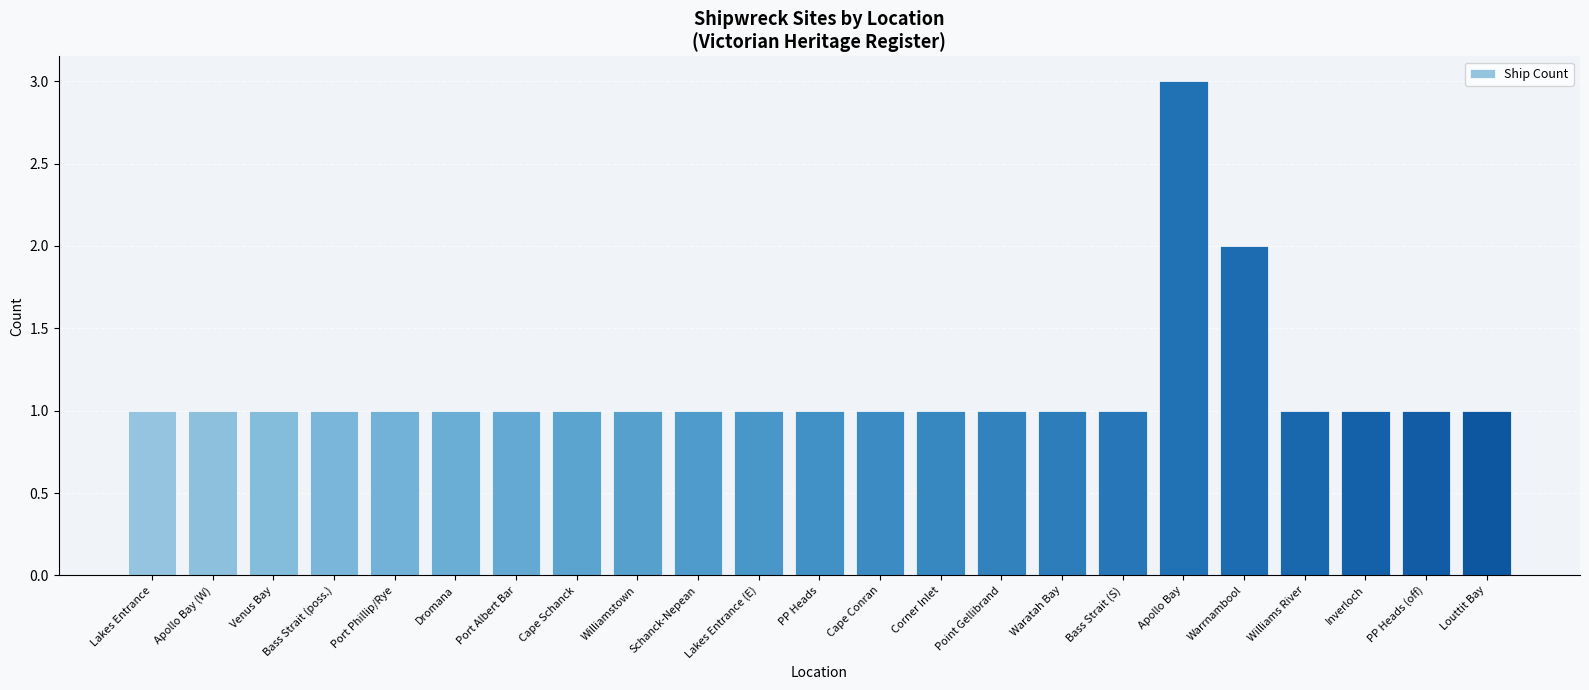

What is the difference between the maximum and minimum values?

2